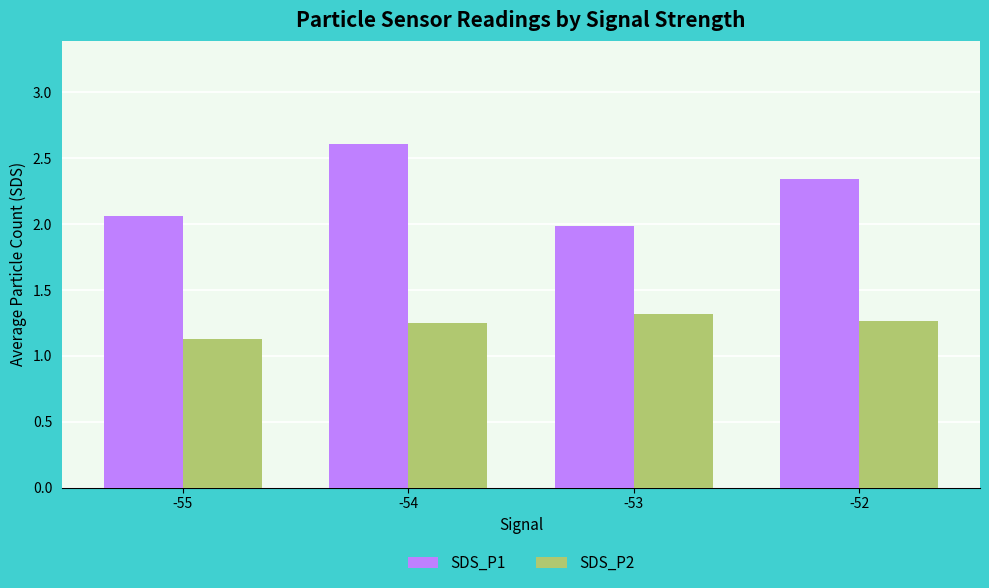

List the labels in order of SDS_P1 value, largest first.

-54, -52, -55, -53